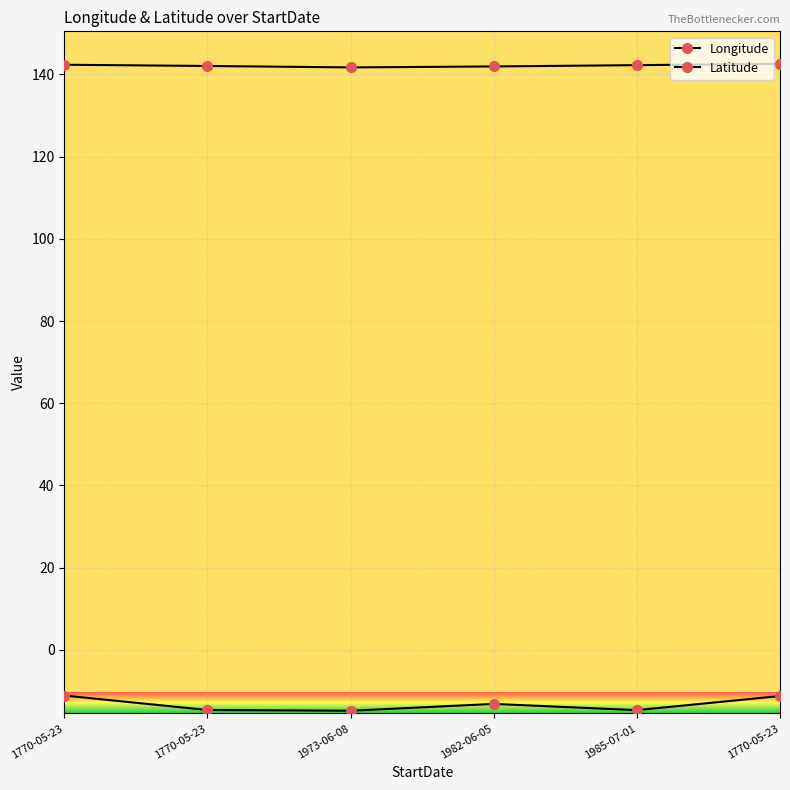

What is the difference between the second highest and minimum values in the Longitude series?

0.7